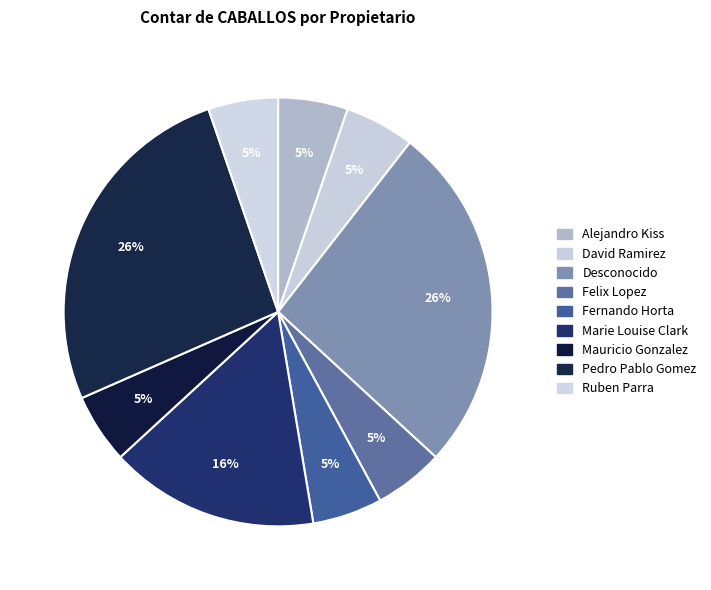

True or false: Alejandro Kiss accounts for 1% of the total.

False